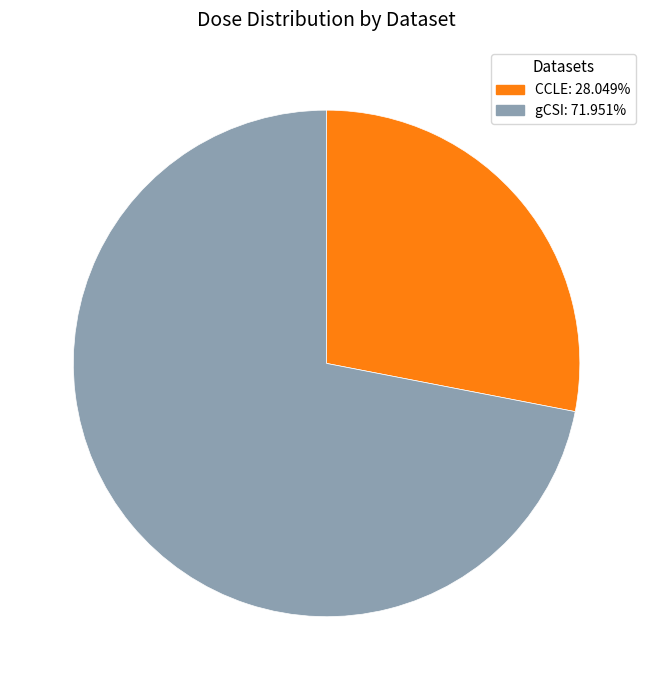

Is there any slice that represents more than half of the pie?

Yes